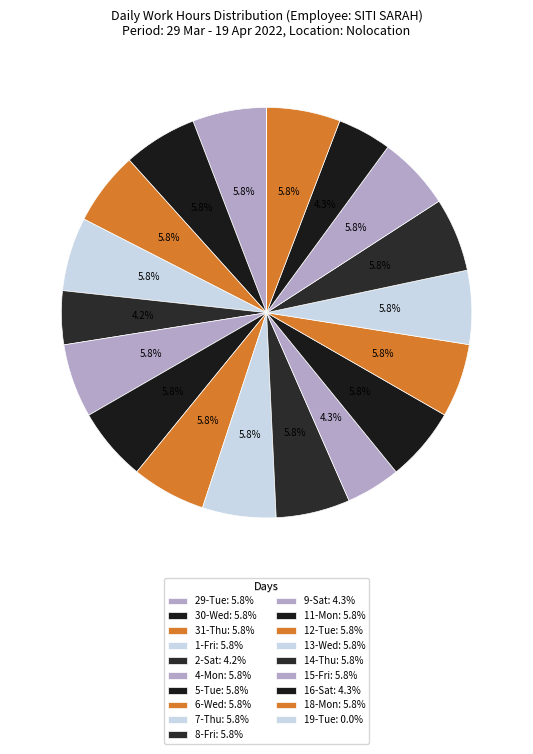

Does 15-Fri account for over 50% of the chart?

No